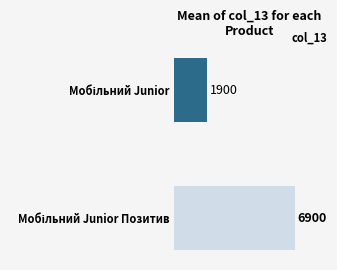

Count the values in the range 1900 to 6900.

2